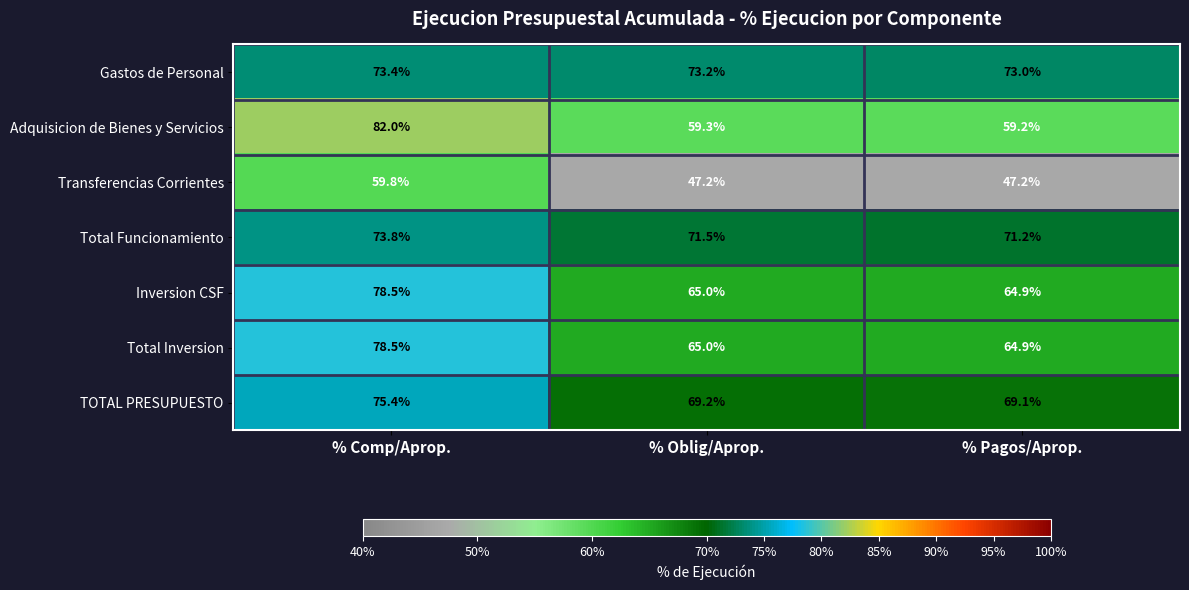

Reading right to left, list all the values displayed in this chart.

Gastos de Personal: 73.0	73.2	73.4
Adquisicion de Bienes y Servicios: 59.2	59.3	82.0
Transferencias Corrientes: 47.2	47.2	59.8
Total Funcionamiento: 71.2	71.5	73.8
Inversion CSF: 64.9	65.0	78.5
Total Inversion: 64.9	65.0	78.5
TOTAL PRESUPUESTO: 69.1	69.2	75.4